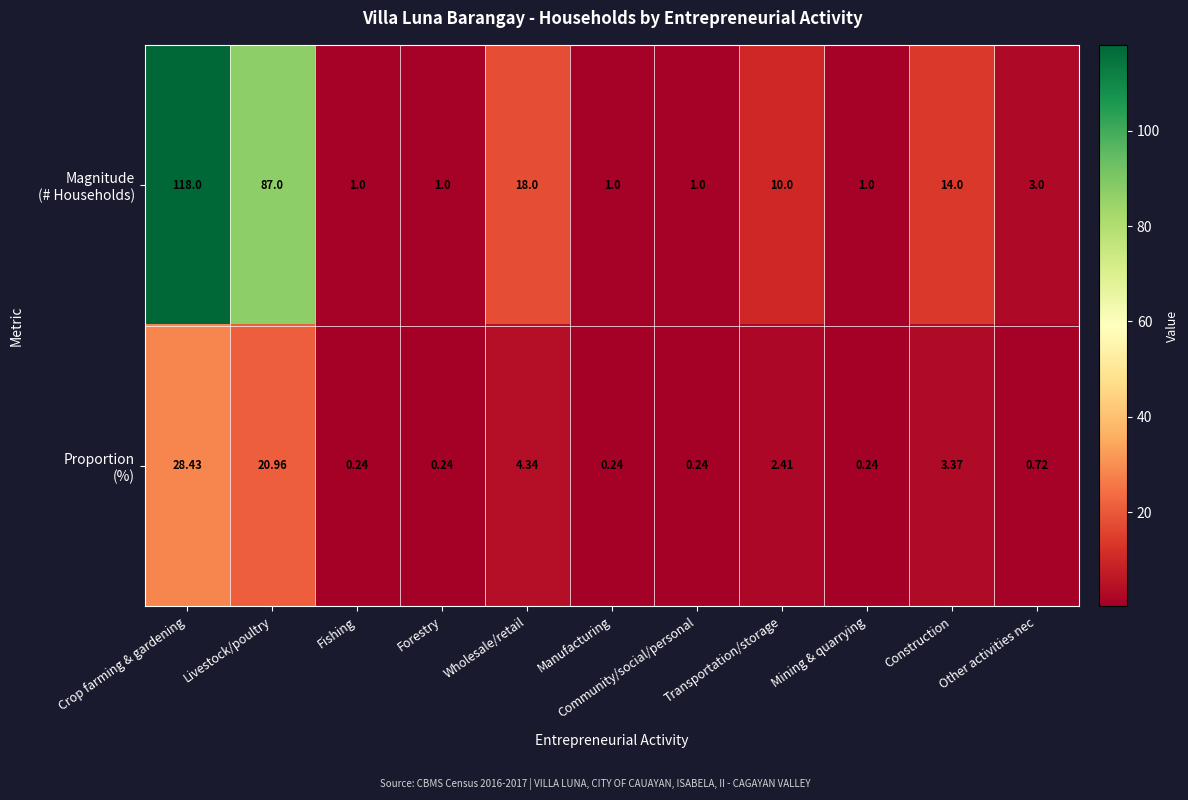

At which category is the sum across all series the highest?

Crop farming & gardening